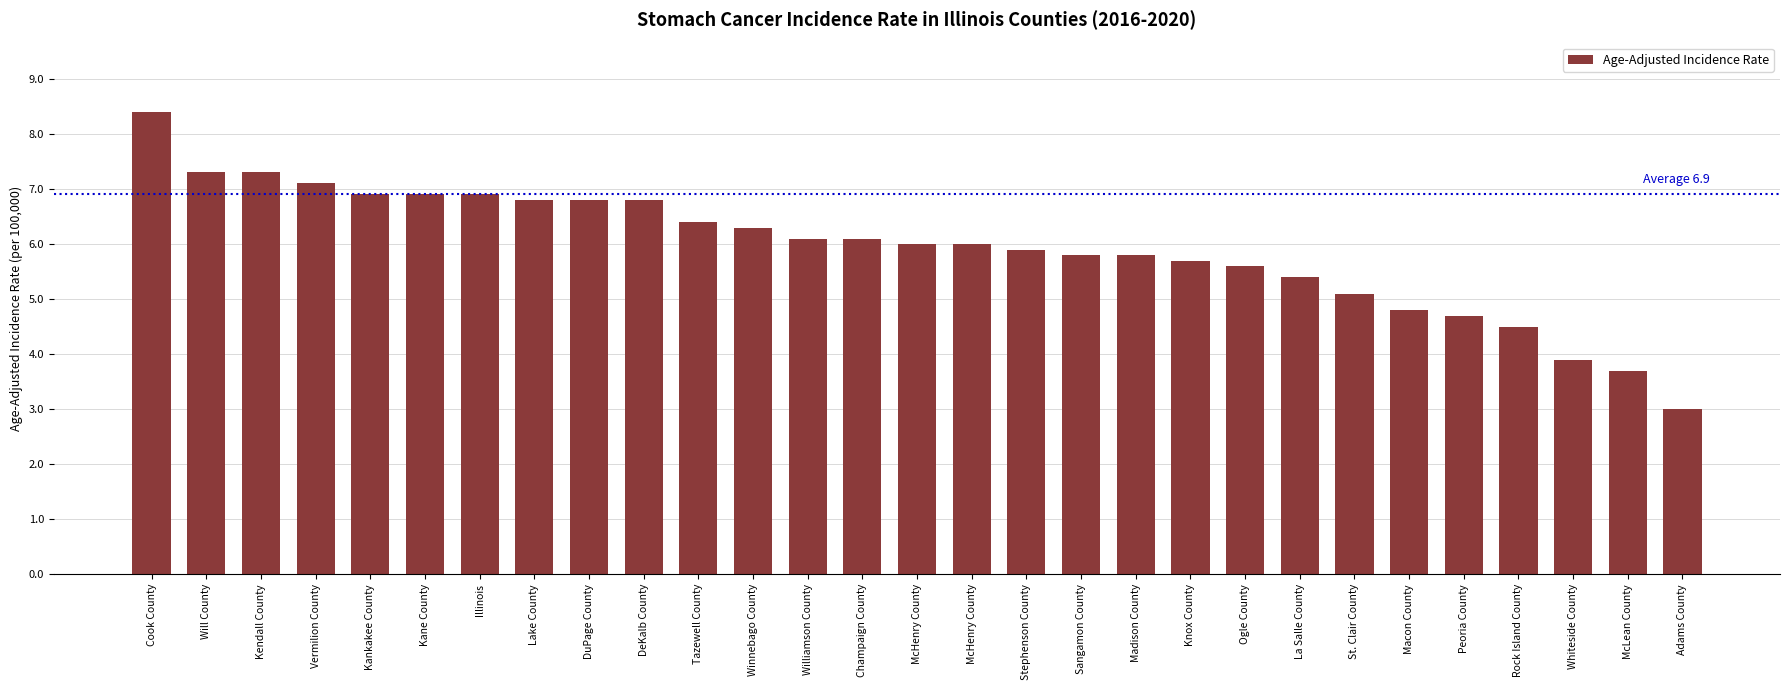

What is the average value?

5.9